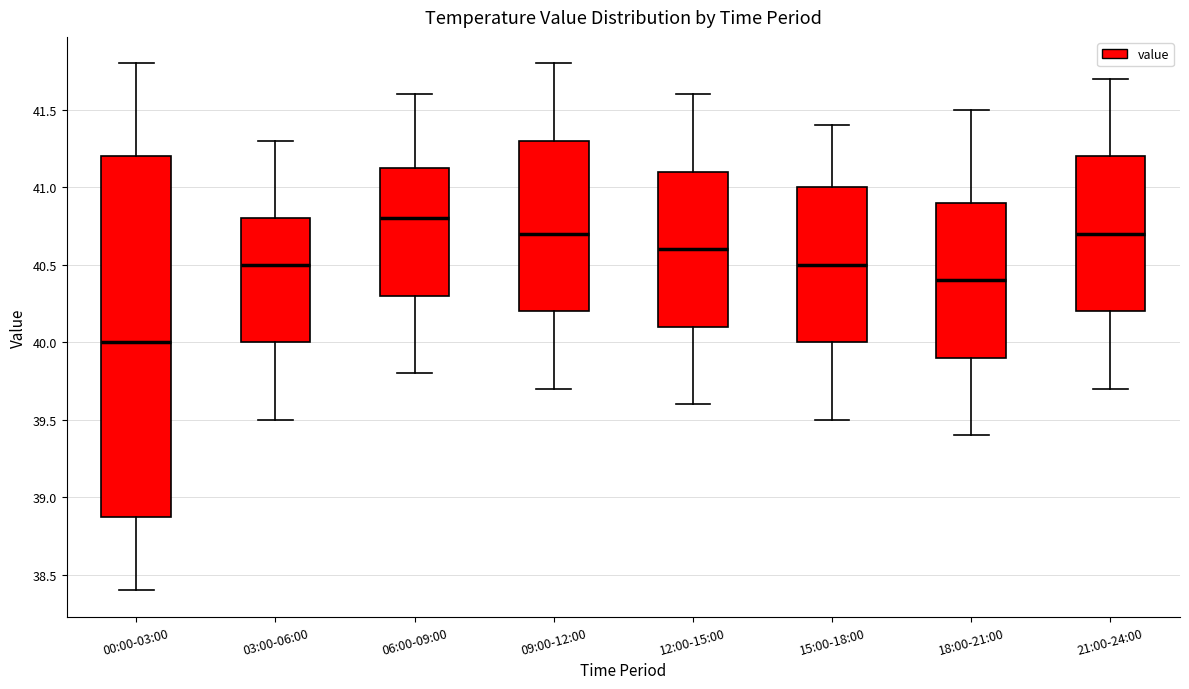

Reading left to right, read every box against the y-axis: the position of its median line, the range the box covers, and the ends of its whiskers. The values are not printed on the chart, so give them approximately, as read against the axis.

00:00-03:00: median 40.00, box 38.90 to 41.20, whiskers 38.40 to 41.80
03:00-06:00: median 40.50, box 40.00 to 40.80, whiskers 39.50 to 41.30
06:00-09:00: median 40.80, box 40.30 to 41.15, whiskers 39.80 to 41.60
09:00-12:00: median 40.70, box 40.20 to 41.30, whiskers 39.70 to 41.80
12:00-15:00: median 40.60, box 40.10 to 41.10, whiskers 39.60 to 41.60
15:00-18:00: median 40.50, box 40.00 to 41.00, whiskers 39.50 to 41.40
18:00-21:00: median 40.40, box 39.90 to 40.90, whiskers 39.40 to 41.50
21:00-24:00: median 40.70, box 40.20 to 41.20, whiskers 39.70 to 41.70